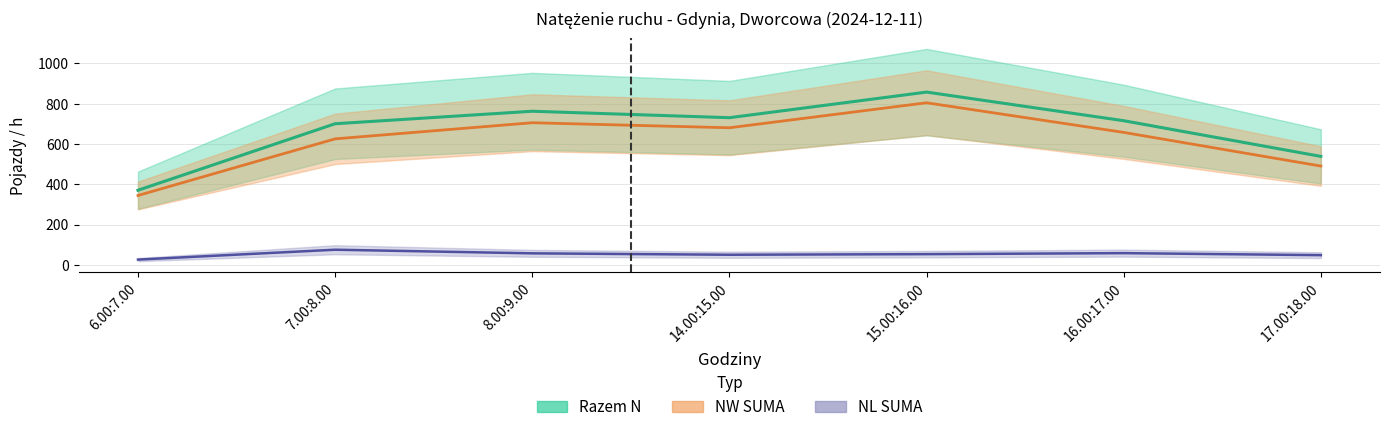

List the series in order of their peak value, lowest first.

NL SUMA, NW SUMA, Razem N